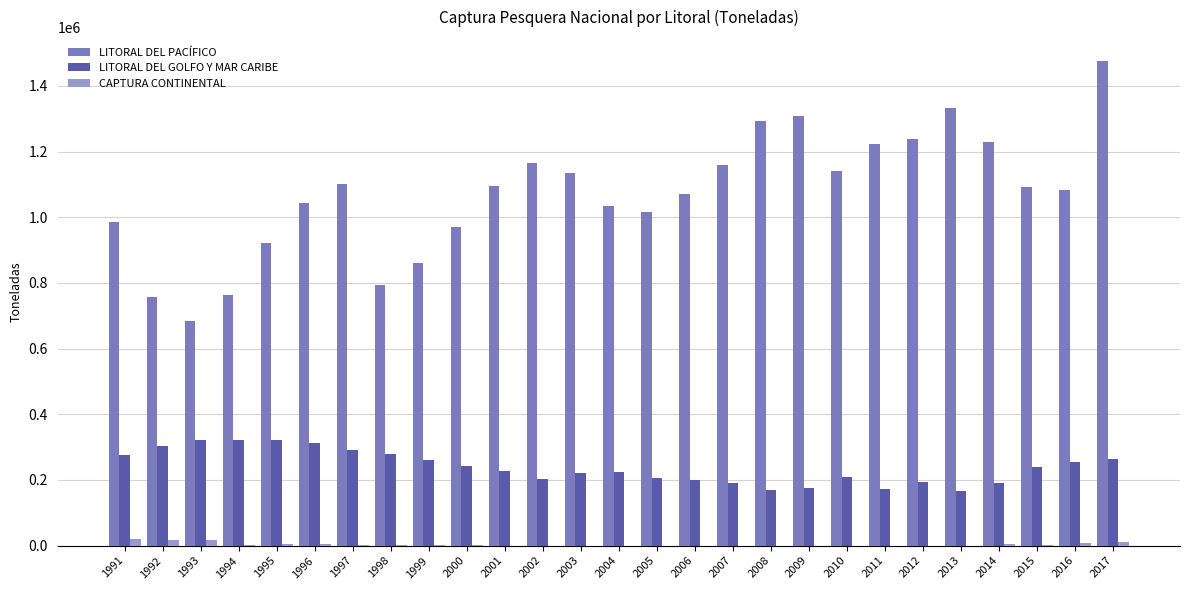

Is the value of LITORAL DEL GOLFO Y MAR CARIBE at 2008 greater than the value of CAPTURA CONTINENTAL at 2002?

Yes